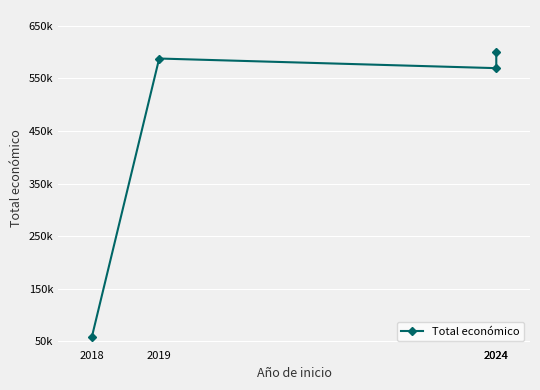

What is the average value?

453673